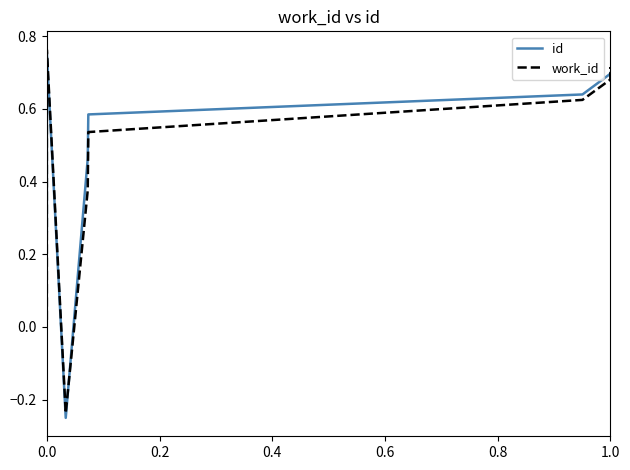

What is the difference between the second highest and minimum values in the work_id series?

1.0